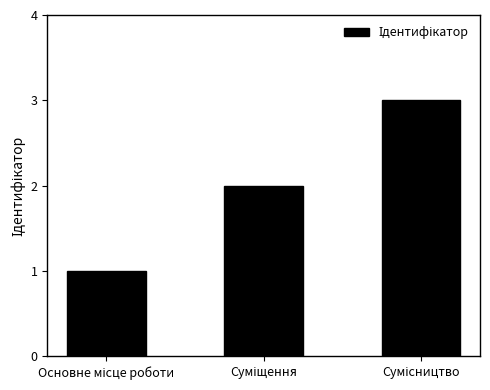

What is the difference between the maximum and second lowest values?

1